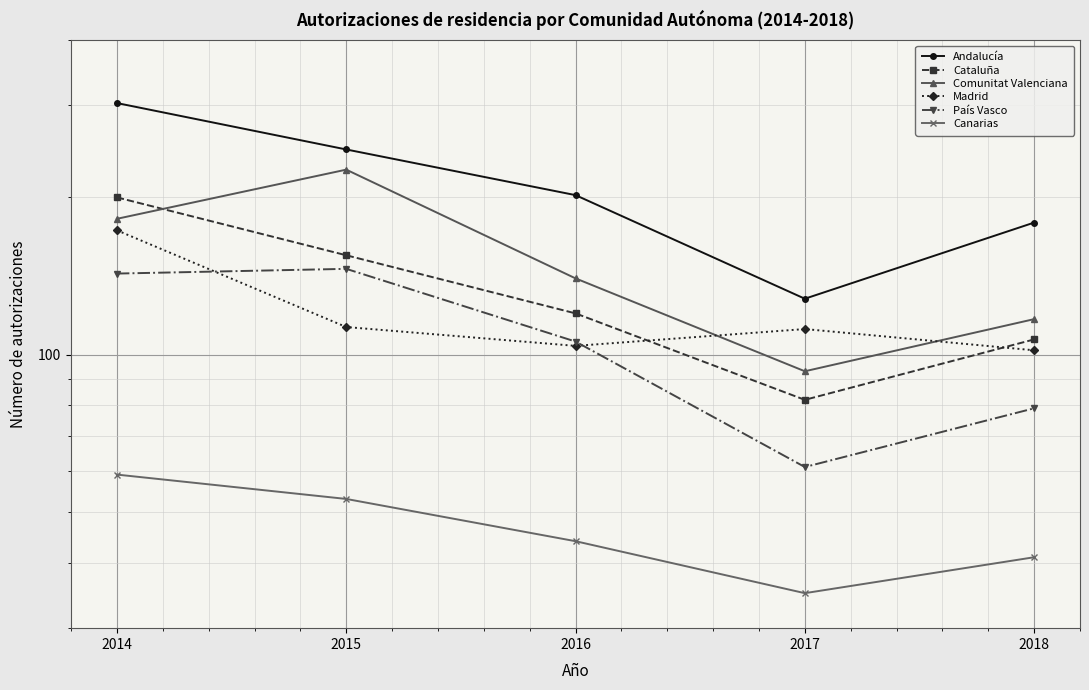

Which series has the largest range (max minus min)?

Andalucía